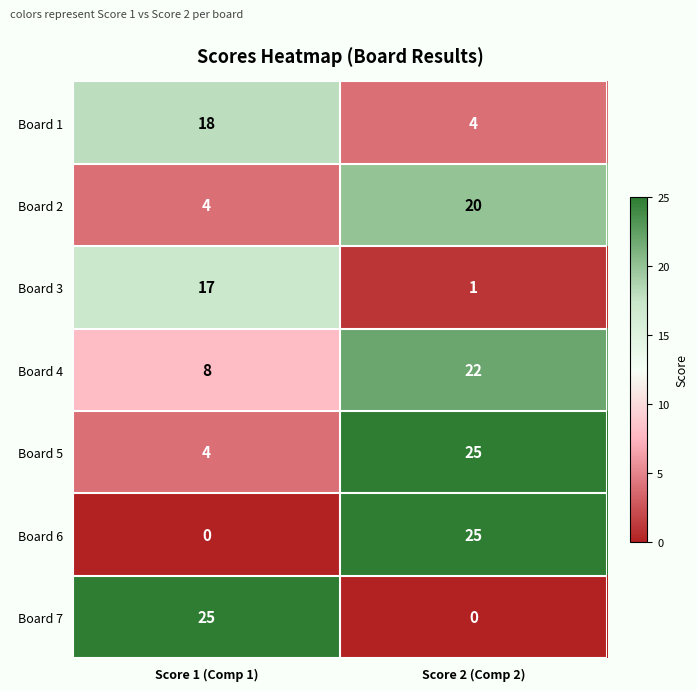

Rank the categories by Board 3 value from highest to lowest.

Score 1 (Comp 1), Score 2 (Comp 2)